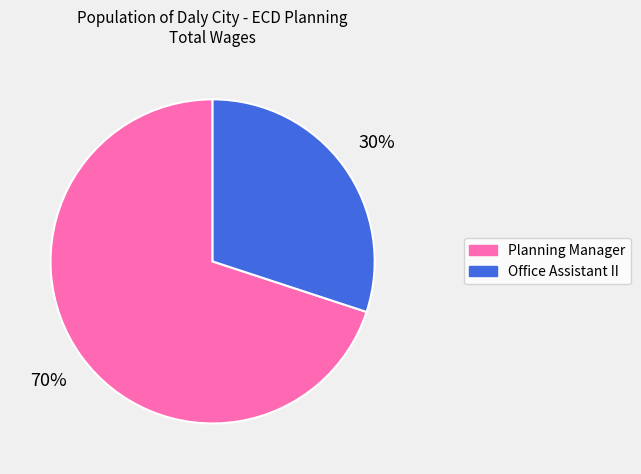

True or false: Planning Manager accounts for 70% of the total.

True